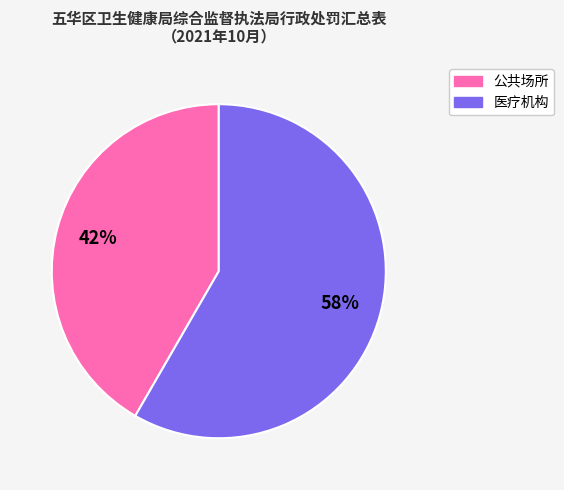

To the nearest percent, what is the average slice percentage?

50%